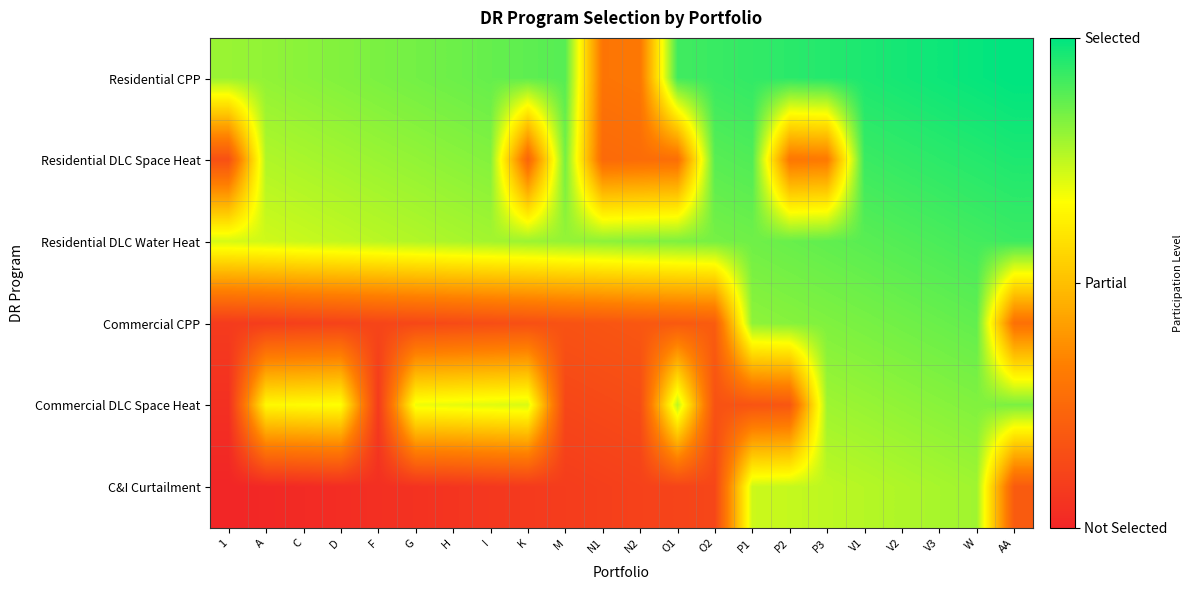

At O2, list the series in order from smallest to largest.

C&I Curtailment, Commercial DLC Space Heat, Commercial CPP, Residential DLC Water Heat, Residential DLC Space Heat, Residential CPP